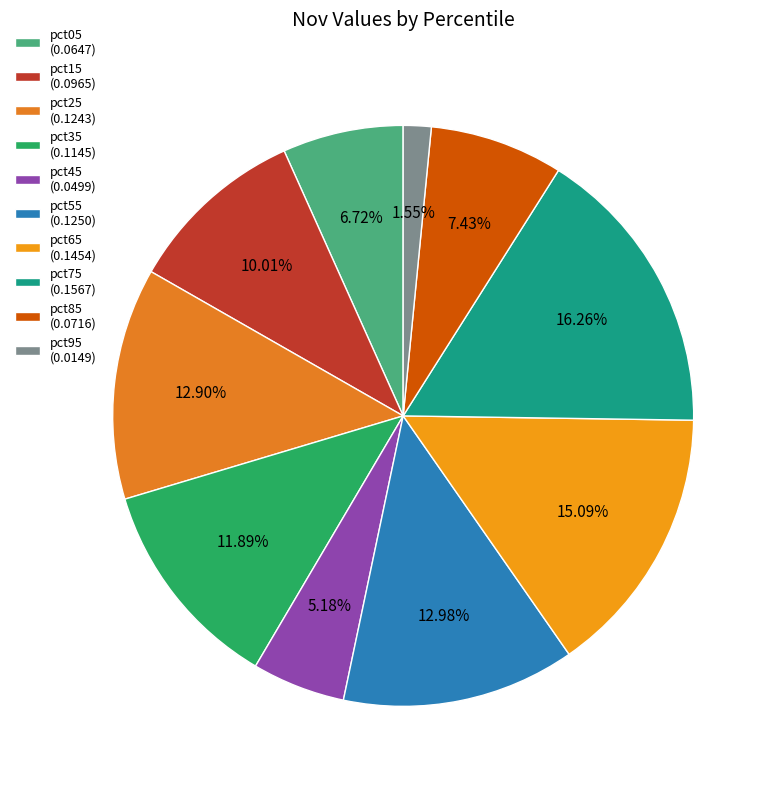

Is the sum of pct55 and pct35 greater than half?

No